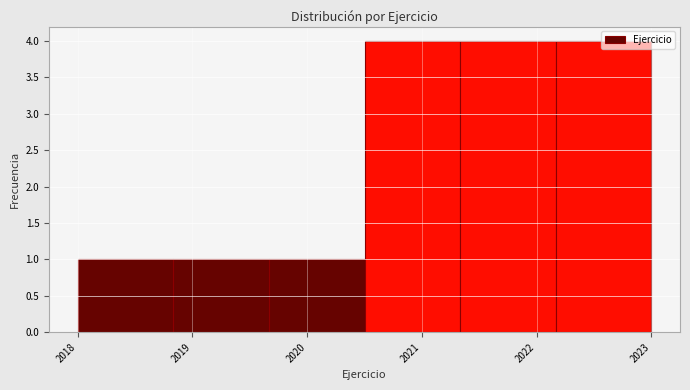

What is the height of the bar covering 2021.3 to 2022.2 on the x-axis? Neither the bar edges nor the heights are printed on the chart, so give them approximately, as read against the axes.

4